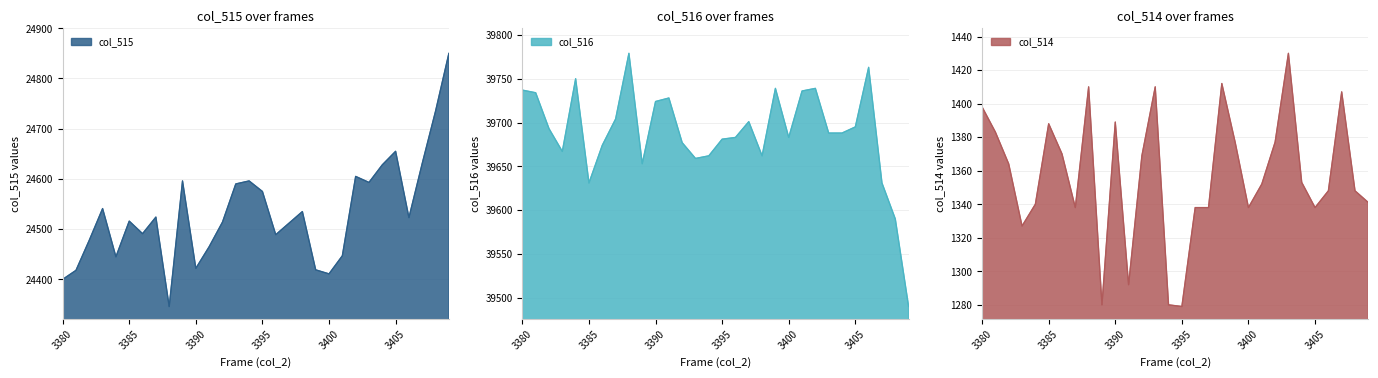

How many categories are shown in the chart?

30